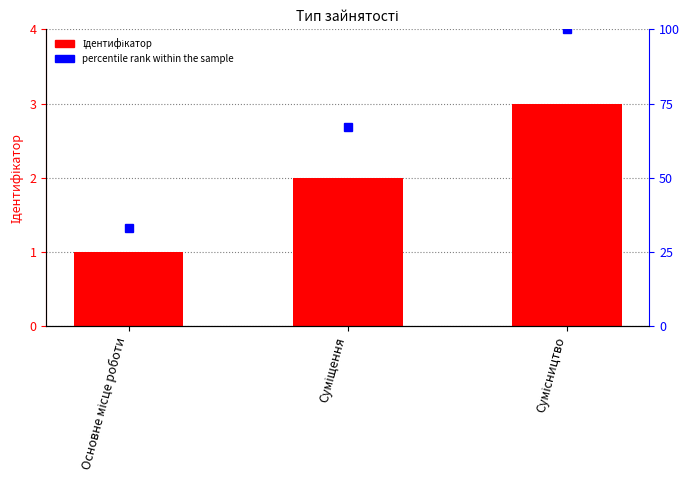

What is the total value across all series at Основне місце роботи?

34